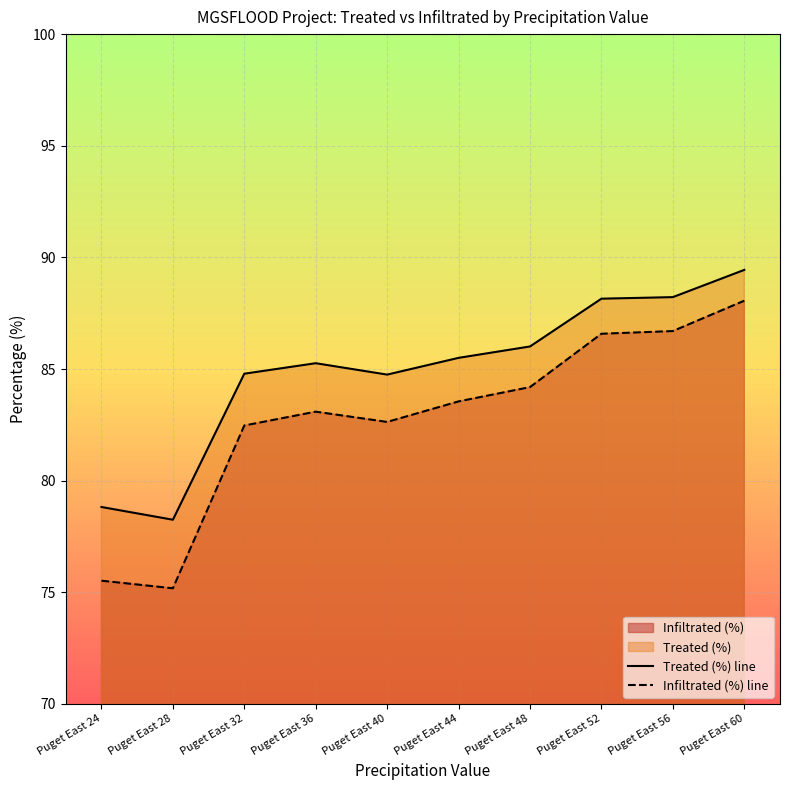

Reading right to left, what are all the values shown in this chart?

Treated (%) line: Puget East 60=89.4	Puget East 56=88.2	Puget East 52=88.2	Puget East 48=86.0	Puget East 44=85.5	Puget East 40=84.8	Puget East 36=85.3	Puget East 32=84.8	Puget East 28=78.2	Puget East 24=78.8
Infiltrated (%) line: Puget East 60=88.1	Puget East 56=86.7	Puget East 52=86.6	Puget East 48=84.2	Puget East 44=83.5	Puget East 40=82.6	Puget East 36=83.1	Puget East 32=82.5	Puget East 28=75.2	Puget East 24=75.5